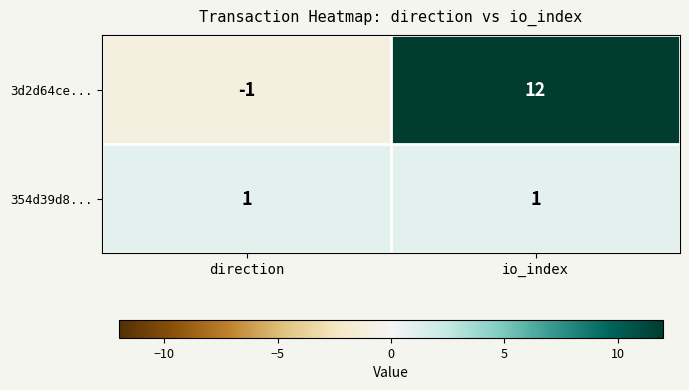

True or false: 354d39d8... has a value of 1 at direction.

True